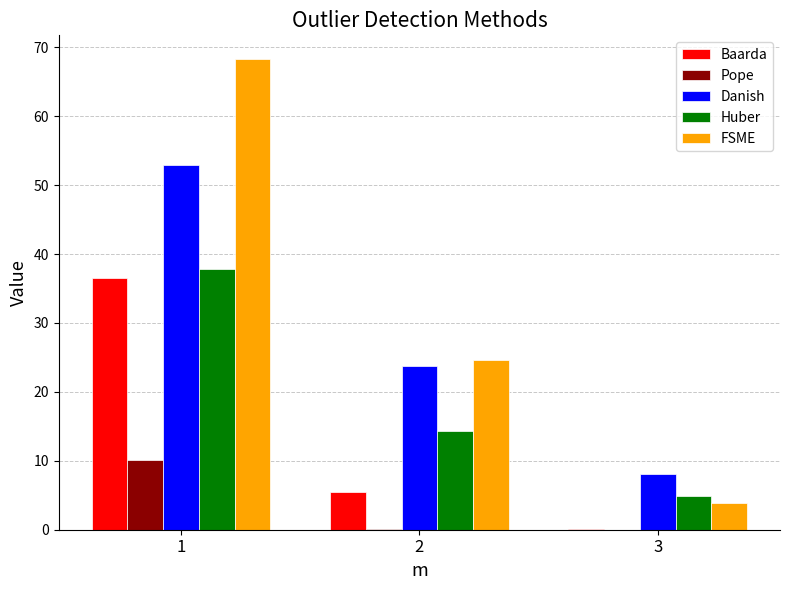

Between 1 and 2, which series saw the biggest shift?

FSME